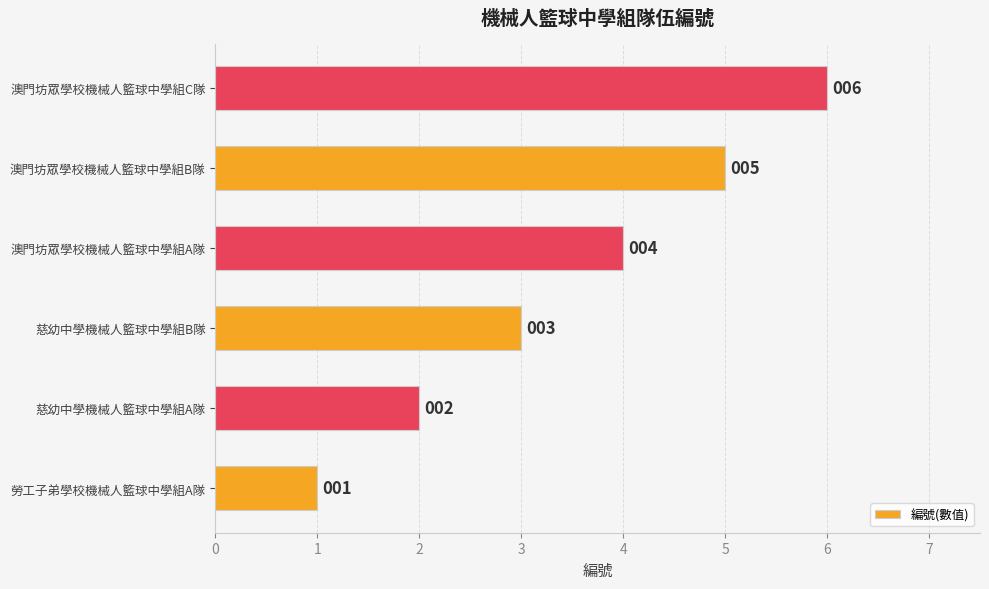

Does the chart contain stacked bars?

No